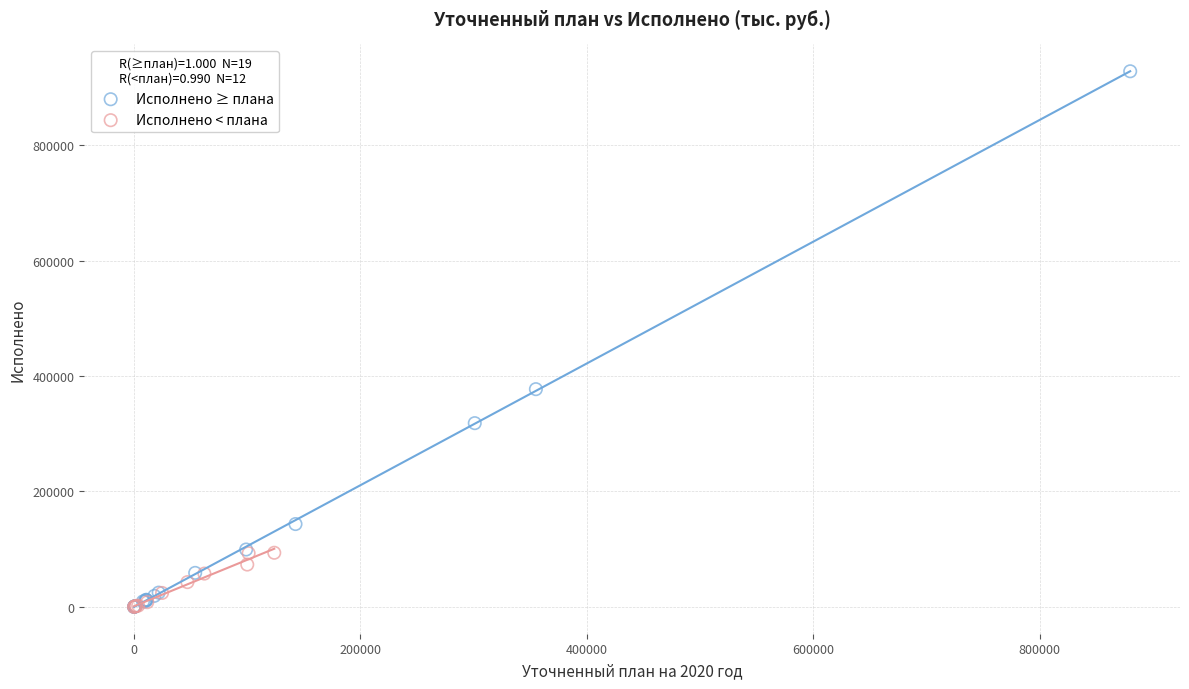

Which series has the largest Y range (max minus min)?

Исполнено ≥ плана